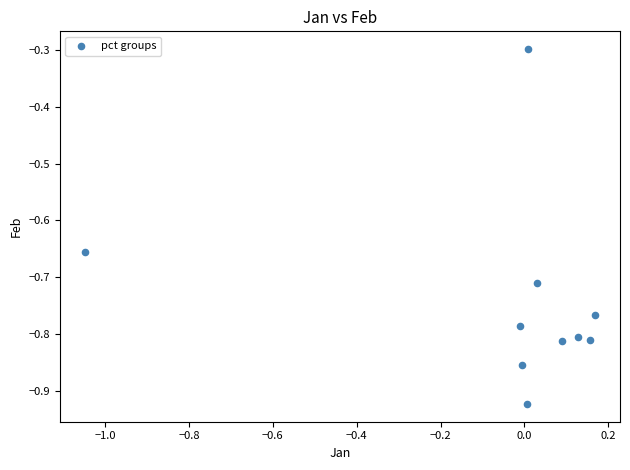

What is the range of Y values (max minus min)?

0.6